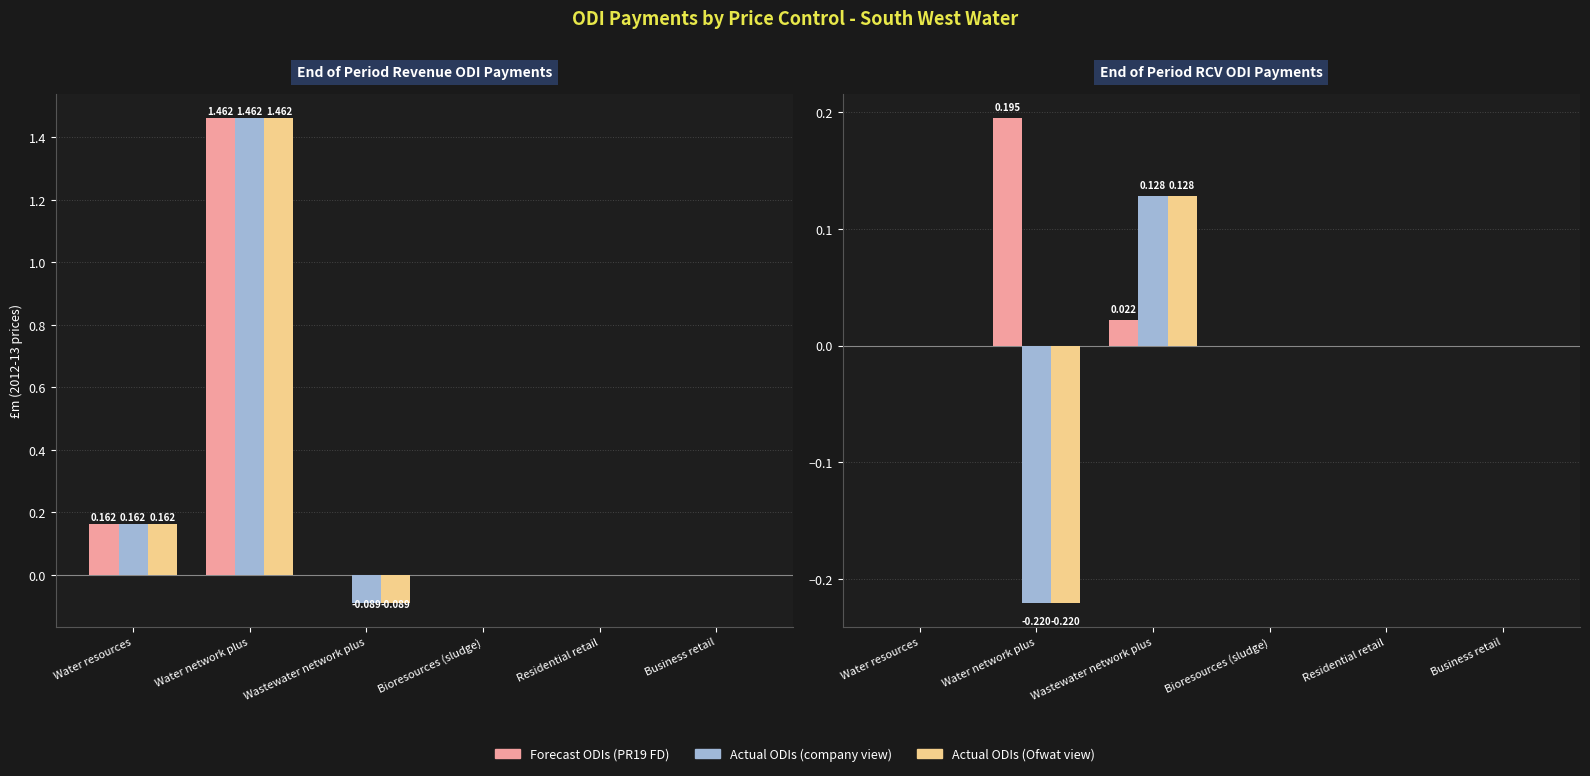

How many data points in Actual ODIs (Ofwat view) are above 0?

1